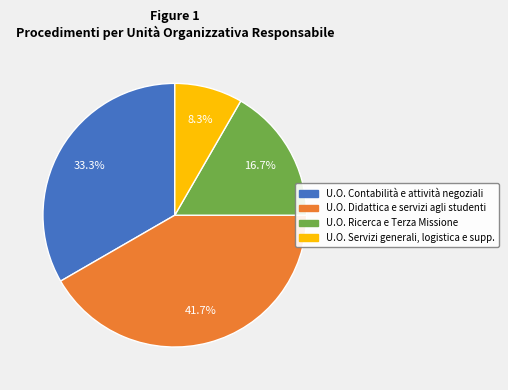

Approximately how many times larger is the value at U.O. Ricerca e Terza Missione compared to U.O. Contabilità e attività negoziali?

0.5